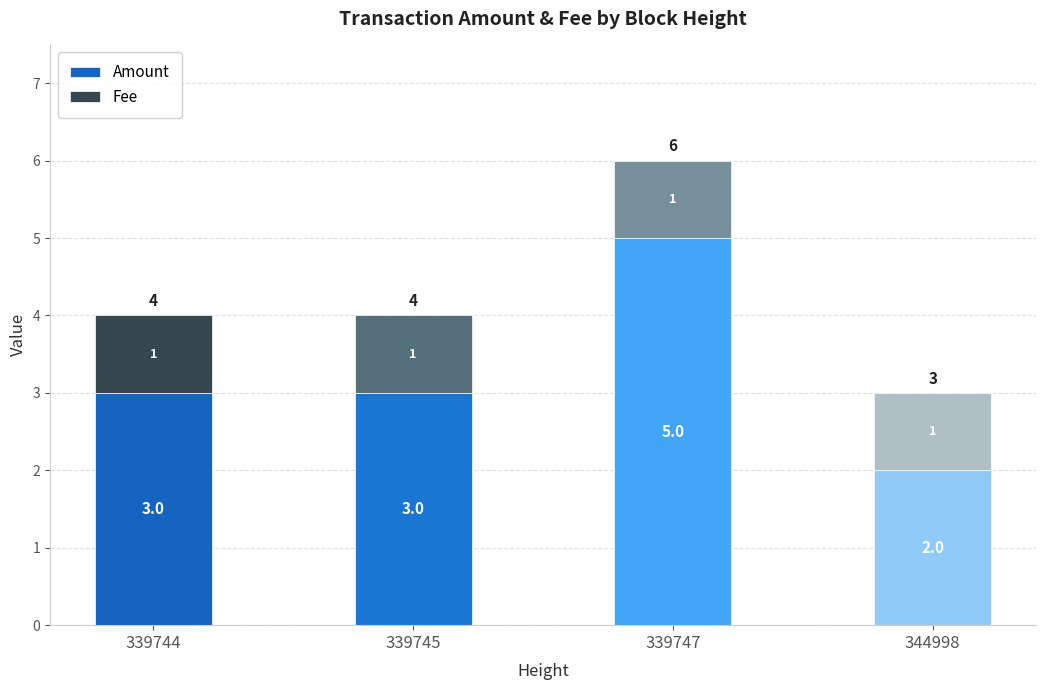

What are all the series names shown in the legend?

Amount, Fee